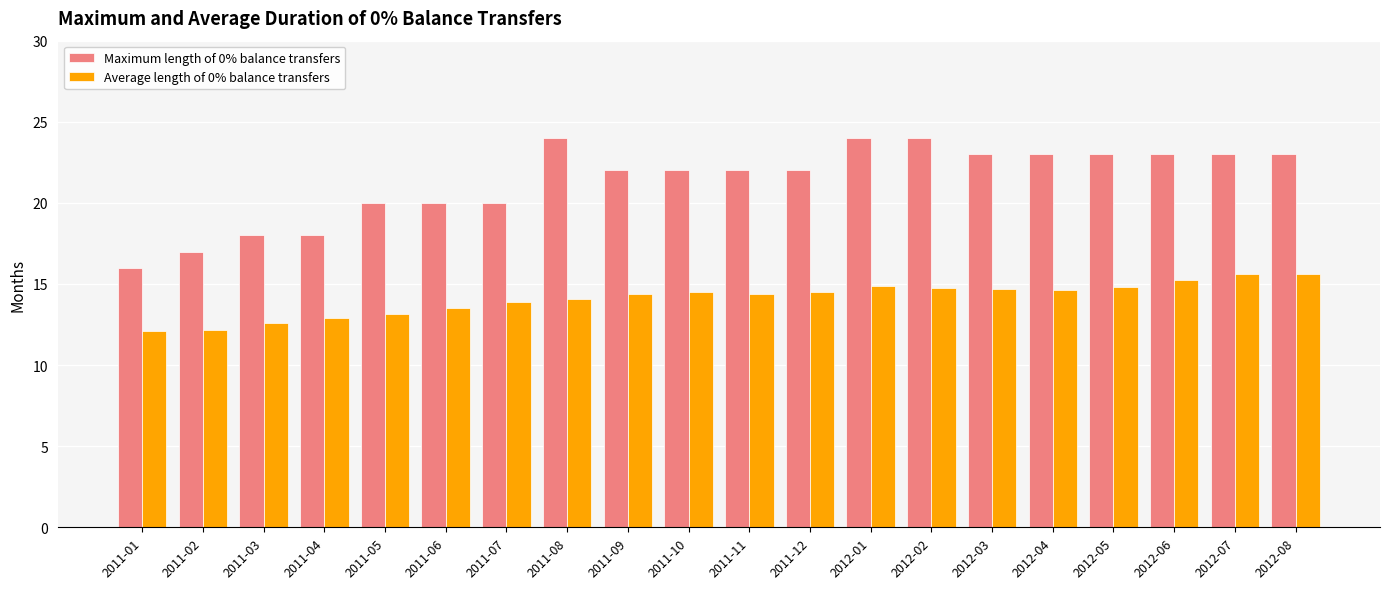

Rank the series by their maximum value, from lowest to highest.

Average length of 0% balance transfers, Maximum length of 0% balance transfers